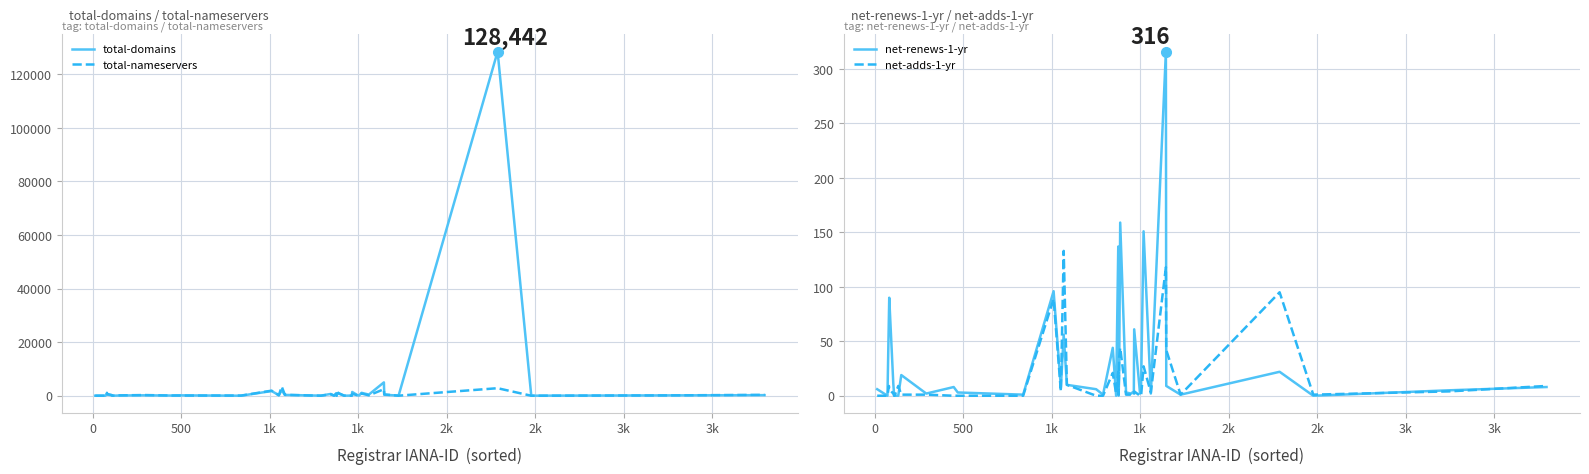

Which series has the widest spread of values?

total-domains